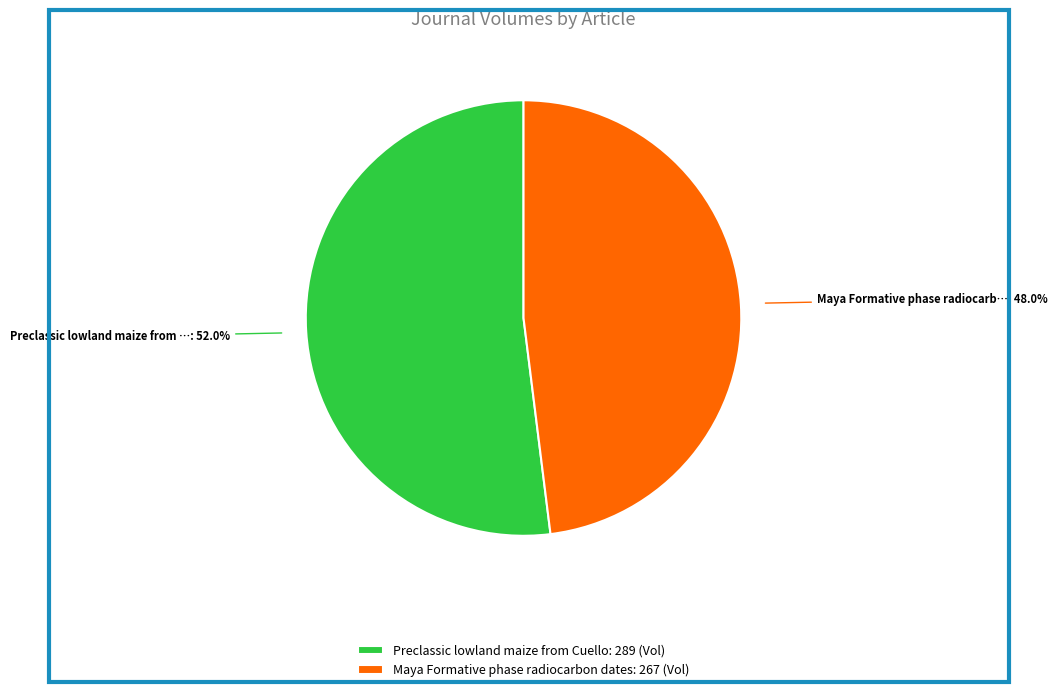

Which slice represents more than half of the pie?

Preclassic lowland maize from Cuello